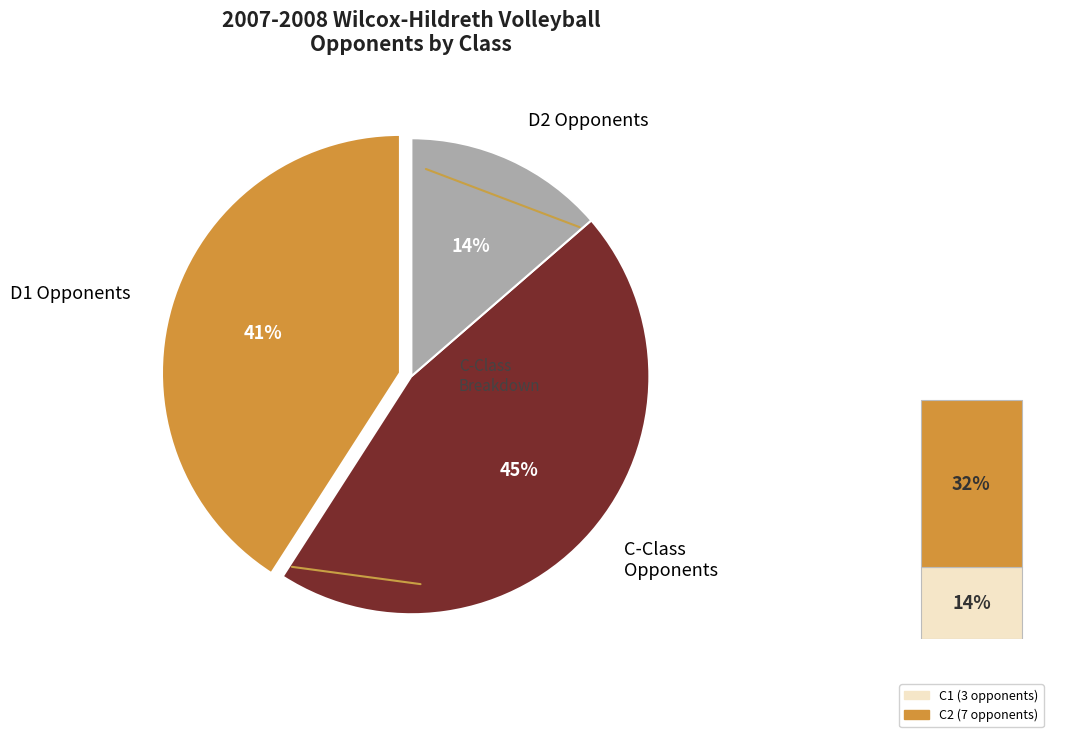

What is the ratio of the value at C1 to the value at C2?

0.4